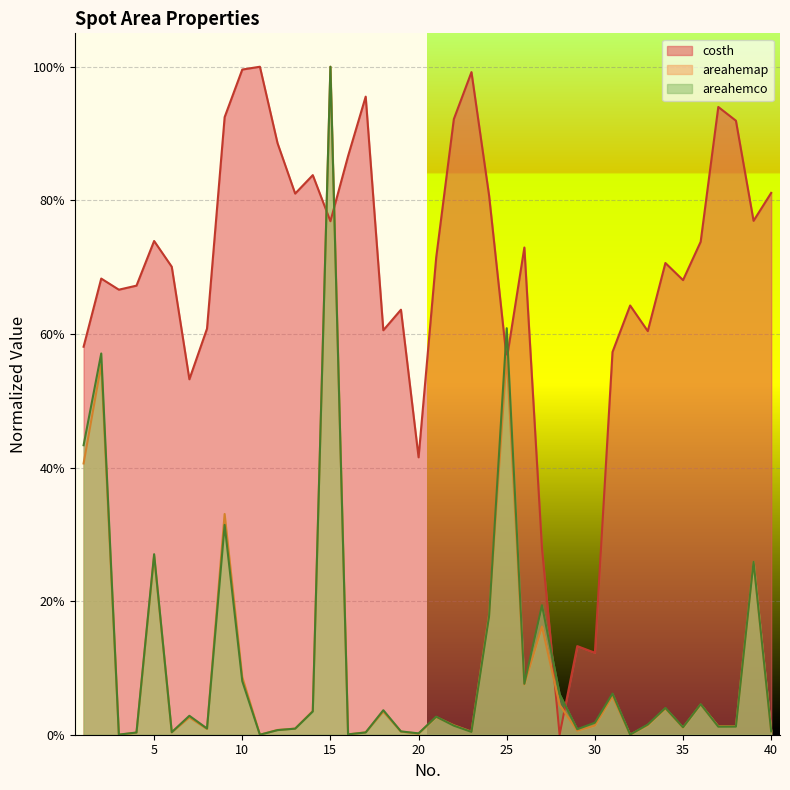

The costh series shows 0.8 at 40. True or false?

True